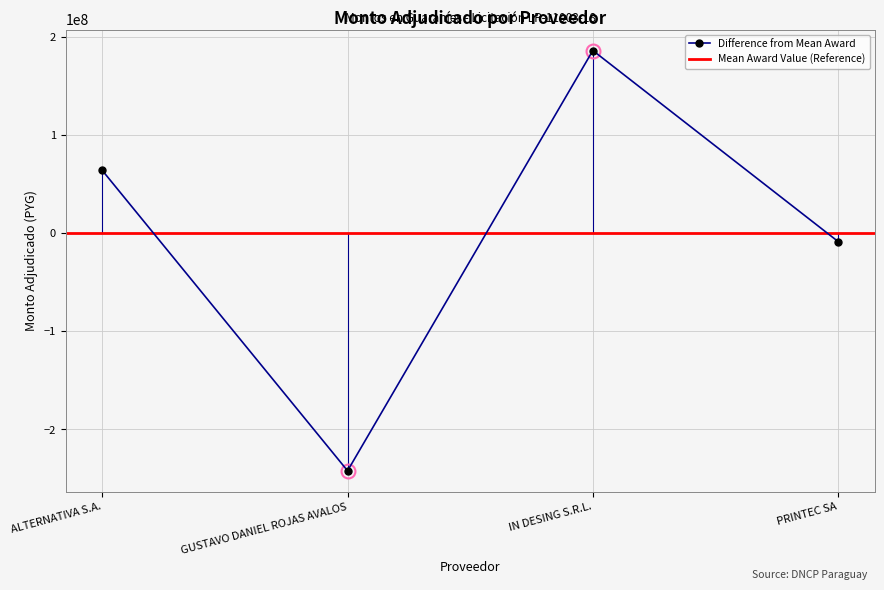

What is the change in value from ALTERNATIVA S.A. to IN DESING S.R.L.?

+122308000